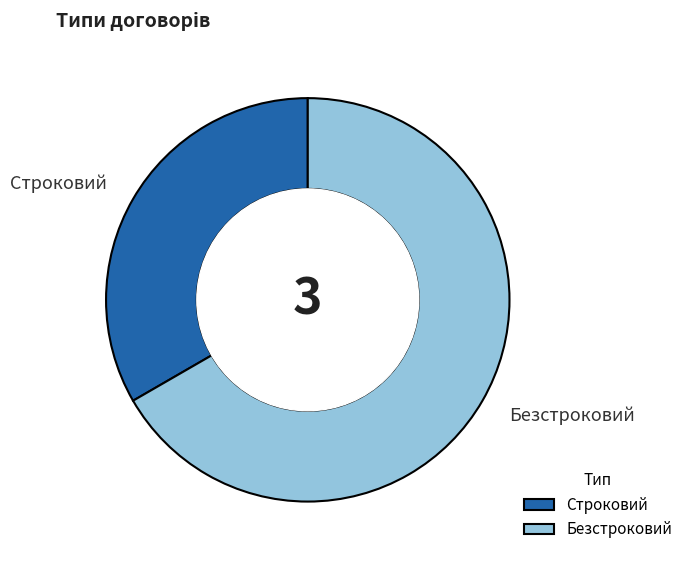

Does Безстроковий account for over 50% of the chart?

Yes